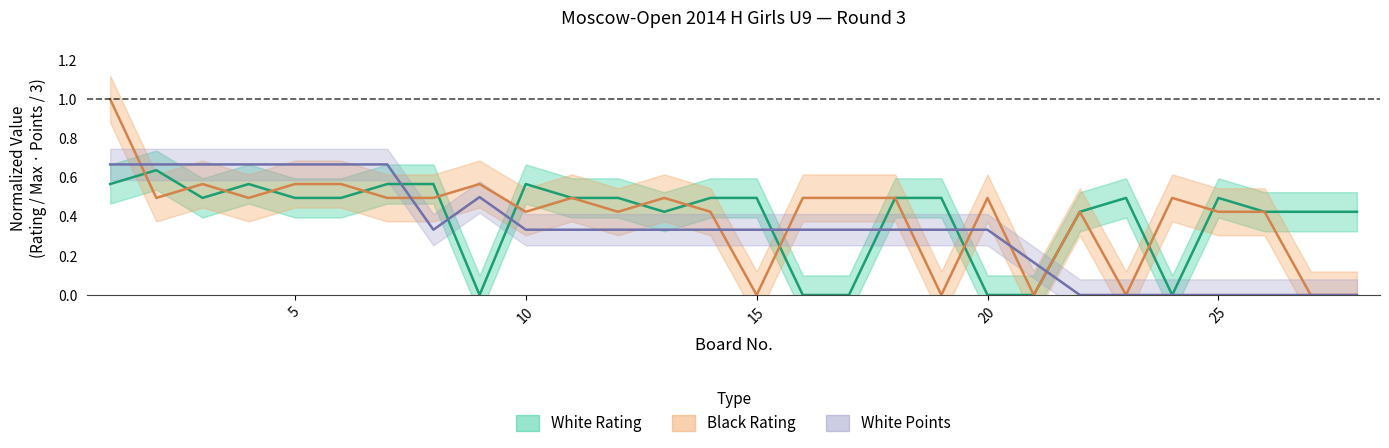

List the series in order of their peak value, lowest first.

White Rating, White Points, Black Rating